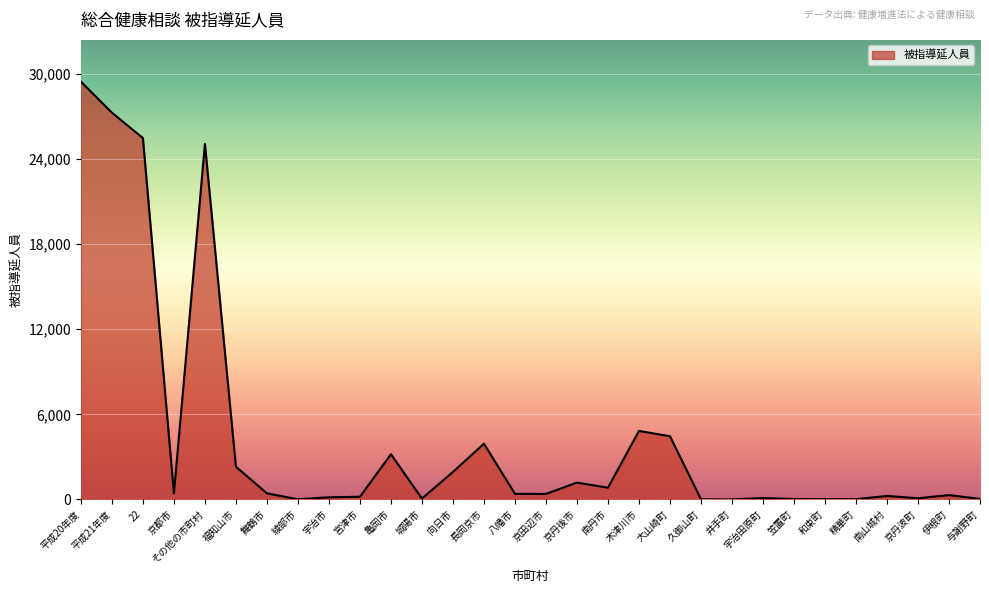

What is the ratio of the value at 大山崎町 to the value at 長岡京市?

1.1